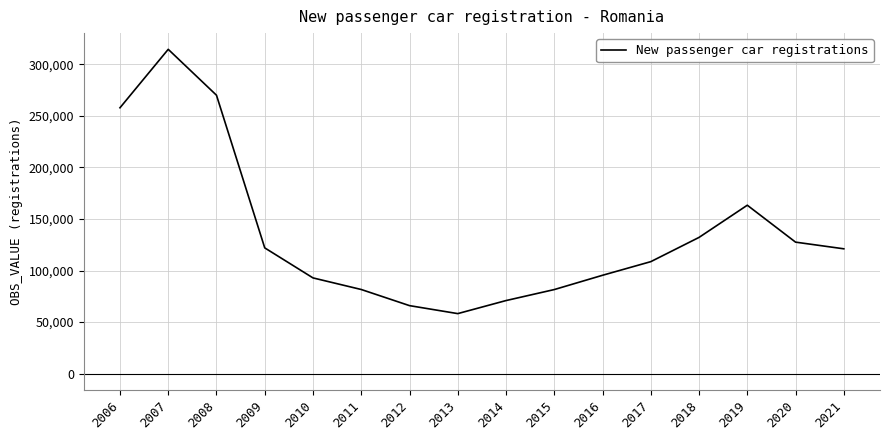

What is the difference between the values at 2008 and 2006?

12171